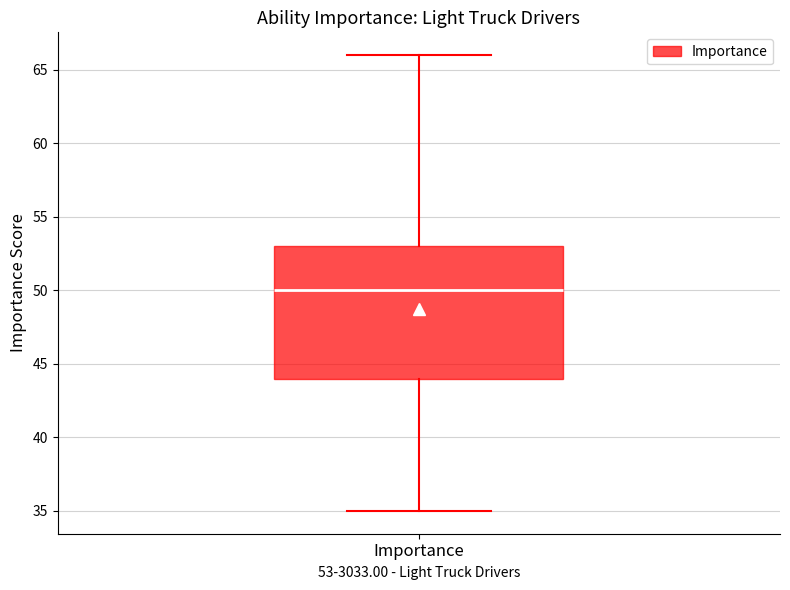

Where does the median line of the box for Importance sit on the y-axis? The values are not printed on the chart, so give them approximately, as read against the axis.

50